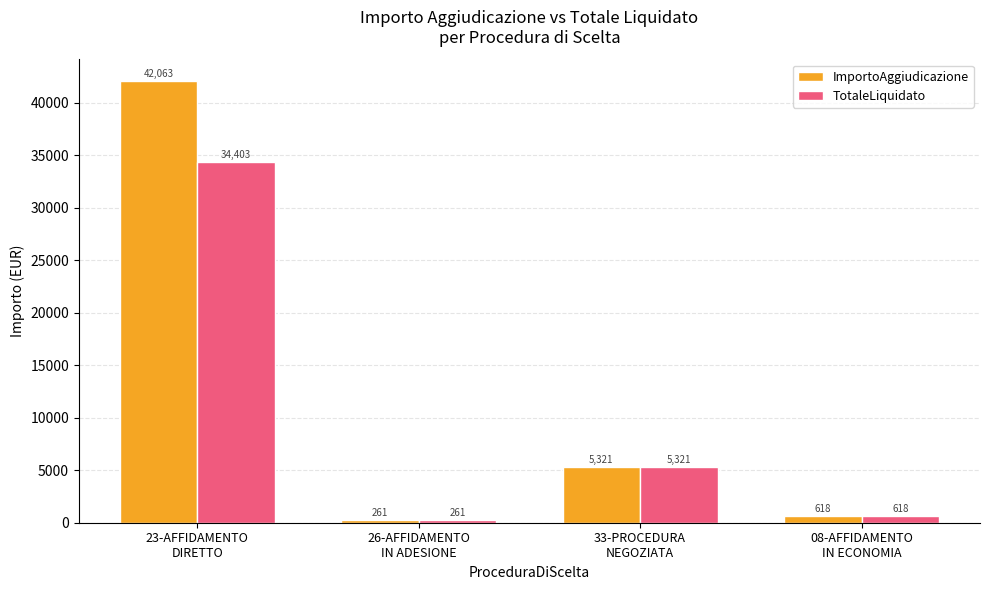

What value does the TotaleLiquidato series have at 23-AFFIDAMENTO
DIRETTO?

34402.8